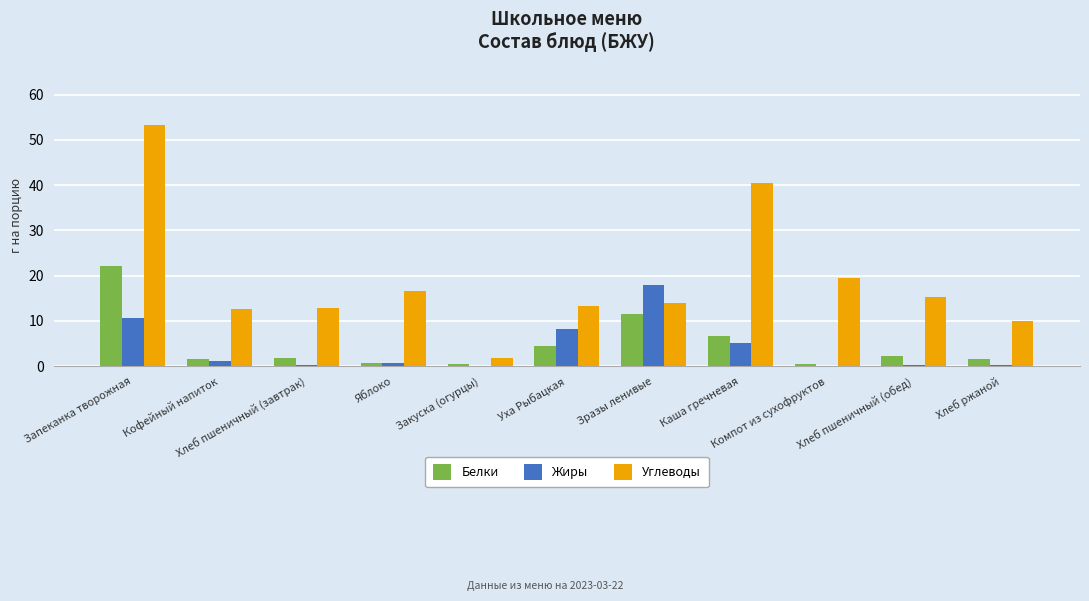

How many groups of bars are there?

11